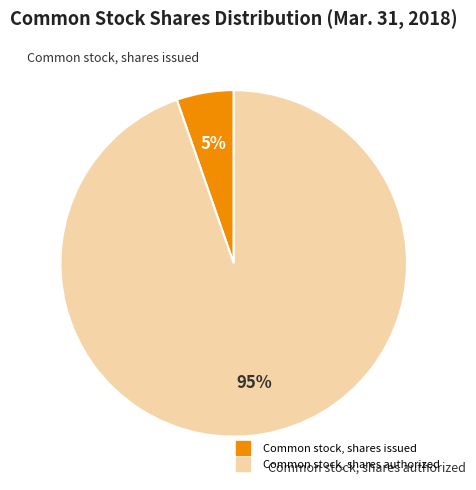

Between Common stock, shares issued and Common stock, shares authorized, which is larger?

Common stock, shares authorized